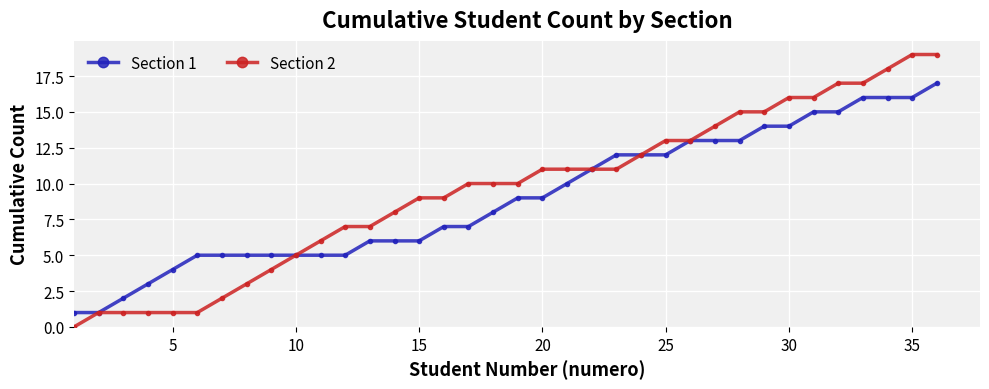

Which series has the largest total across all categories?

Section 2